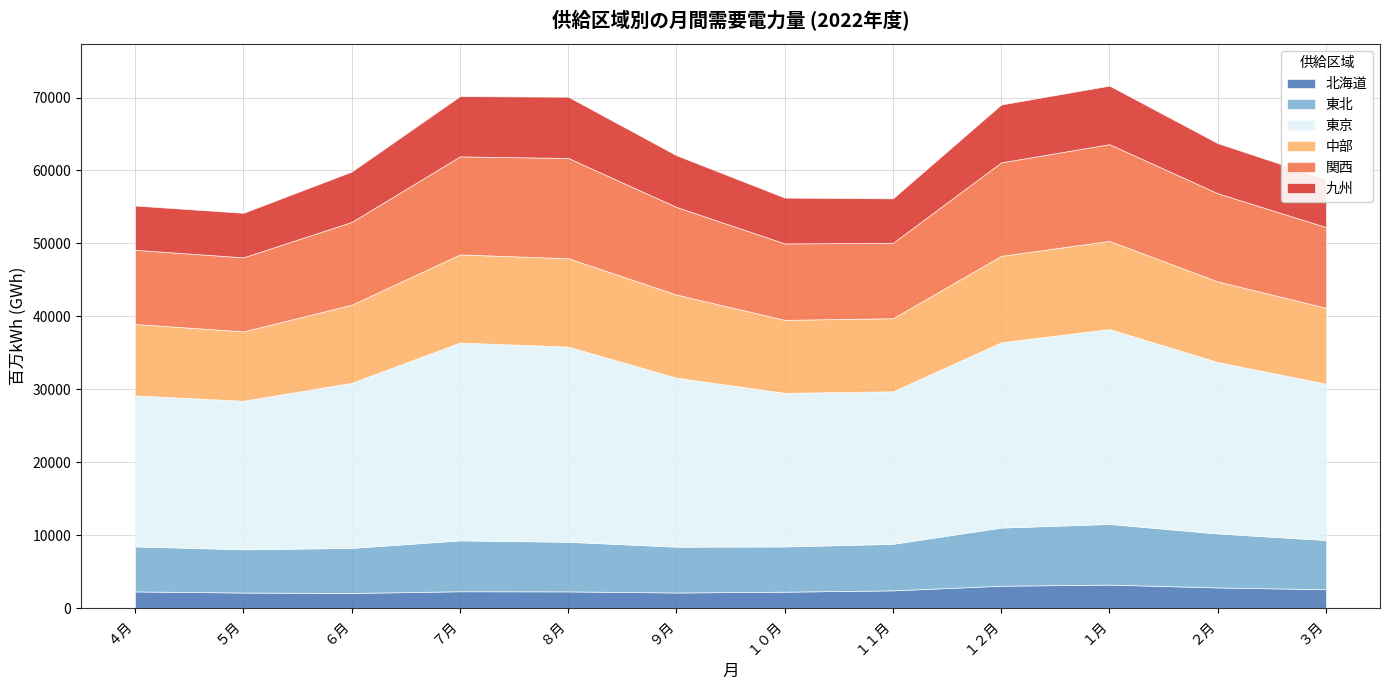

True or false: 東京 and 関西 cross at least once.

False